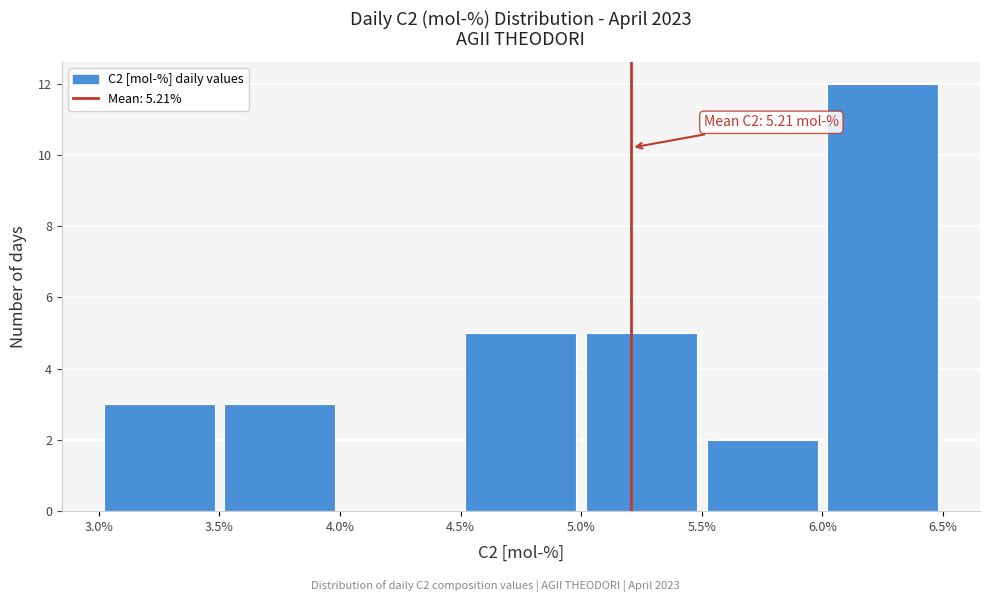

Over which range of the x-axis is the bar tallest?

6.0% to 6.5%